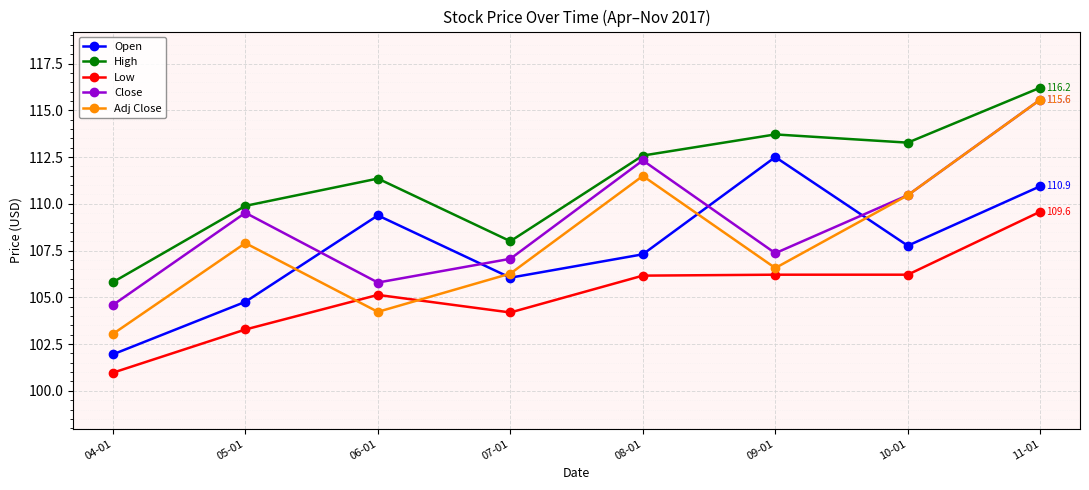

Is it true that Adj Close equals 62.3 at 08-01?

False